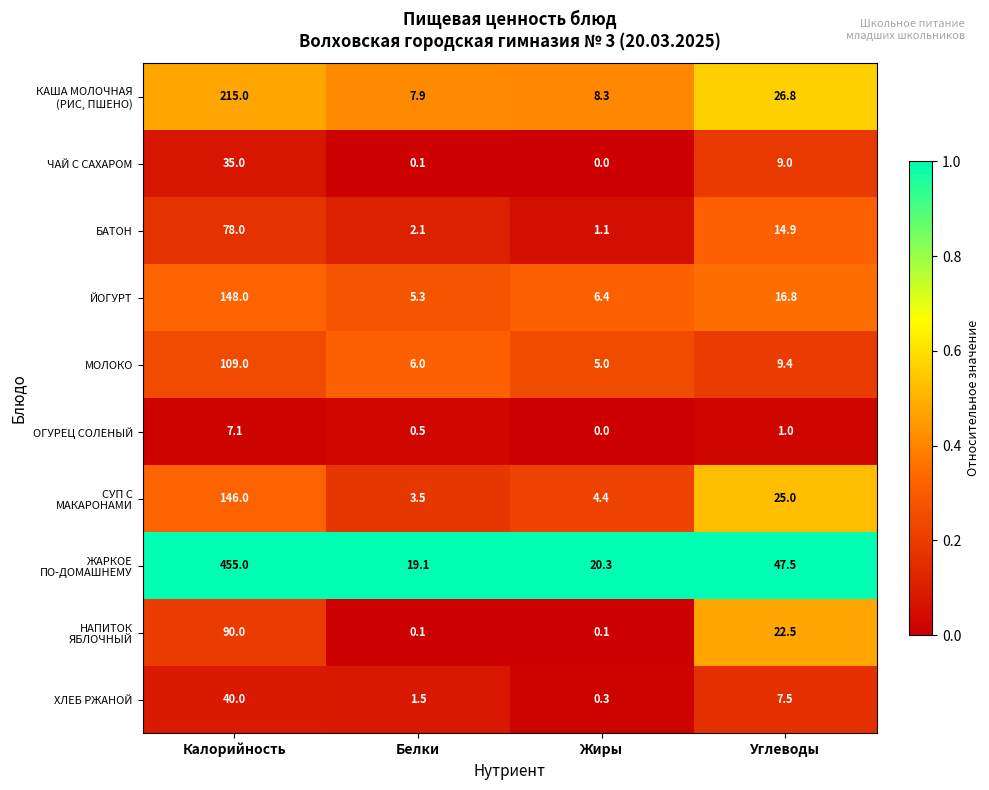

What is the spread (max minus min) of values at Белки?

19.0